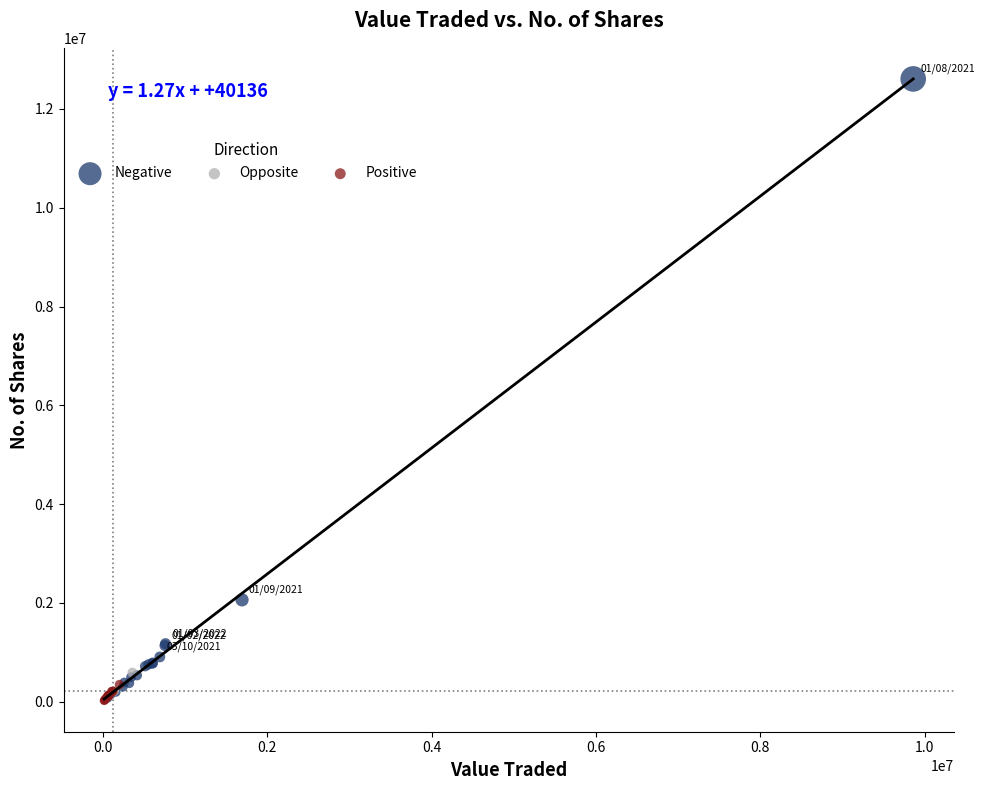

Which series has the widest spread of Y values?

Negative